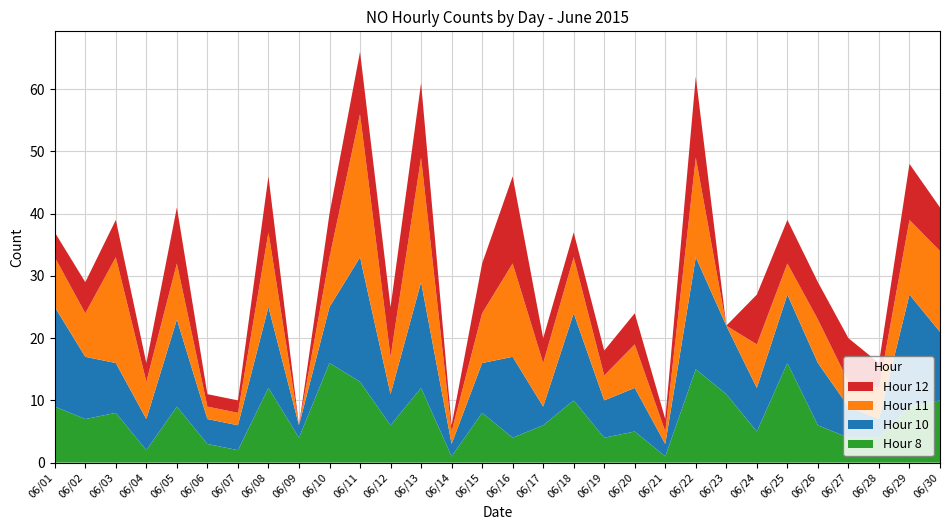

Reading left to right, transcribe all the data shown in this chart.

Hour 8: 06/01=9	06/02=7	06/03=8	06/04=2	06/05=9	06/06=3	06/07=2	06/08=12	06/09=4	06/10=16	06/11=13	06/12=6	06/13=12	06/14=1	06/15=8	06/16=4	06/17=6	06/18=10	06/19=4	06/20=5	06/21=1	06/22=15	06/23=11	06/24=5	06/25=16	06/26=6	06/27=4	06/28=4	06/29=9	06/30=10
Hour 10: 06/01=16	06/02=10	06/03=8	06/04=5	06/05=14	06/06=4	06/07=4	06/08=13	06/09=2	06/10=9	06/11=20	06/12=5	06/13=17	06/14=2	06/15=8	06/16=13	06/17=3	06/18=14	06/19=6	06/20=7	06/21=2	06/22=18	06/23=11	06/24=7	06/25=11	06/26=10	06/27=5	06/28=3	06/29=18	06/30=11
Hour 11: 06/01=8	06/02=7	06/03=17	06/04=6	06/05=9	06/06=2	06/07=2	06/08=12	06/09=0	06/10=8	06/11=23	06/12=6	06/13=20	06/14=2	06/15=8	06/16=15	06/17=7	06/18=9	06/19=4	06/20=7	06/21=2	06/22=16	06/23=0	06/24=7	06/25=5	06/26=7	06/27=4	06/28=5	06/29=12	06/30=13
Hour 12: 06/01=4	06/02=5	06/03=6	06/04=3	06/05=9	06/06=2	06/07=2	06/08=9	06/09=0	06/10=7	06/11=10	06/12=8	06/13=12	06/14=1	06/15=8	06/16=14	06/17=4	06/18=4	06/19=4	06/20=5	06/21=2	06/22=13	06/23=0	06/24=8	06/25=7	06/26=6	06/27=7	06/28=4	06/29=9	06/30=7